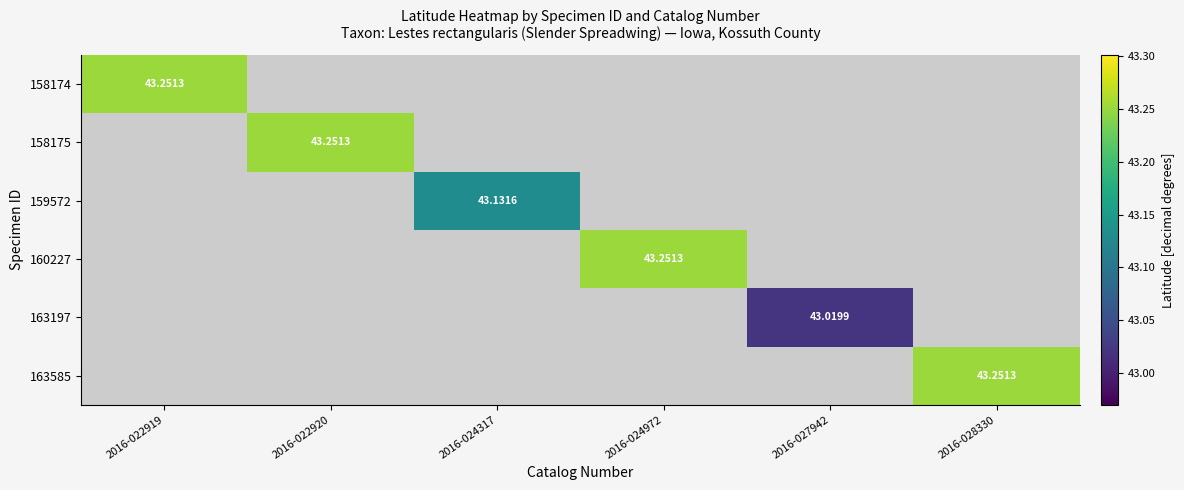

How many distinct data groups are displayed?

6